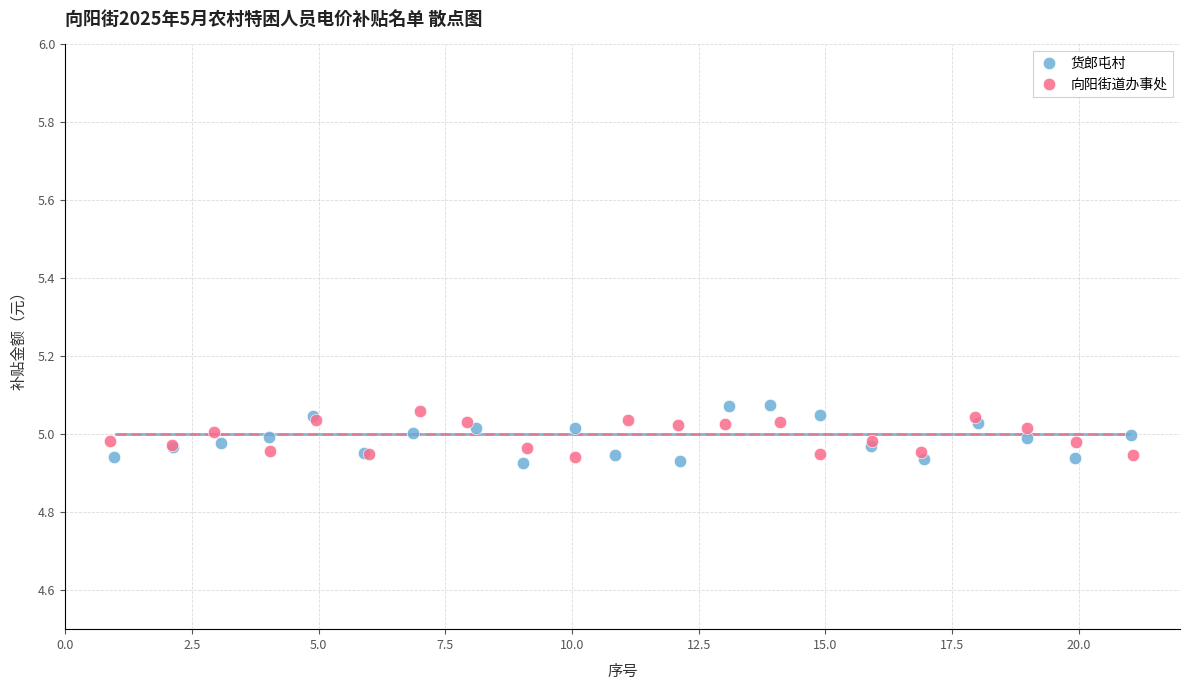

Which series contains the highest Y value?

货郎屯村